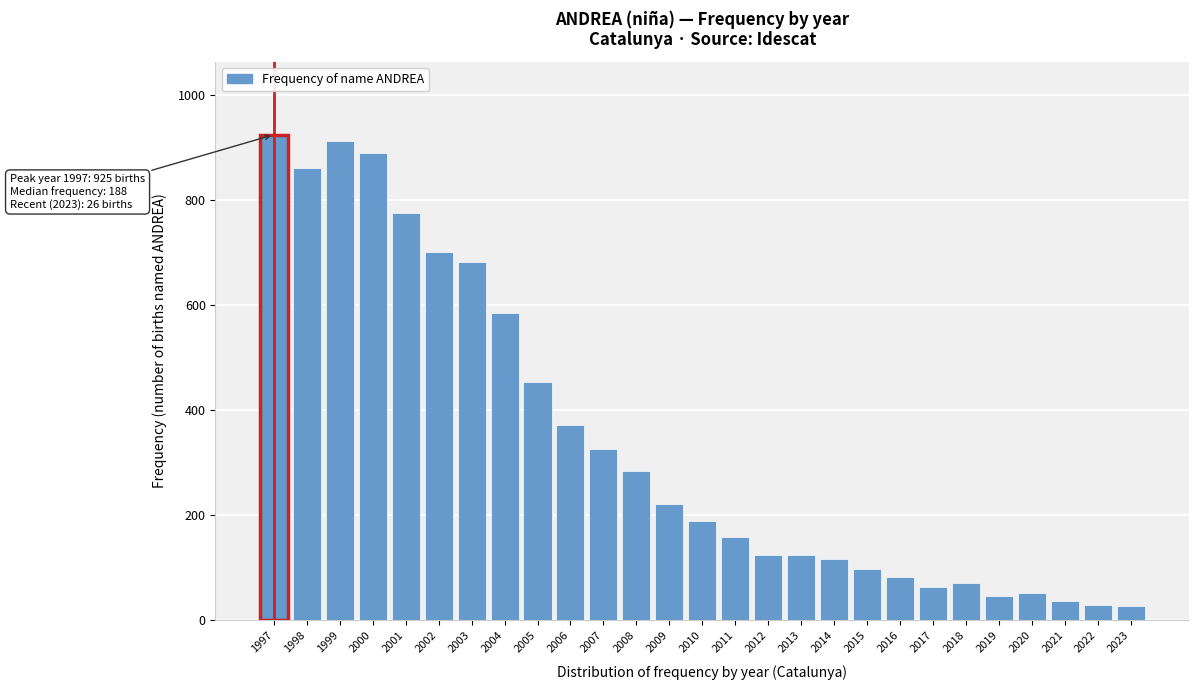

The chart shows a value of 51 at 2020. True or false?

True